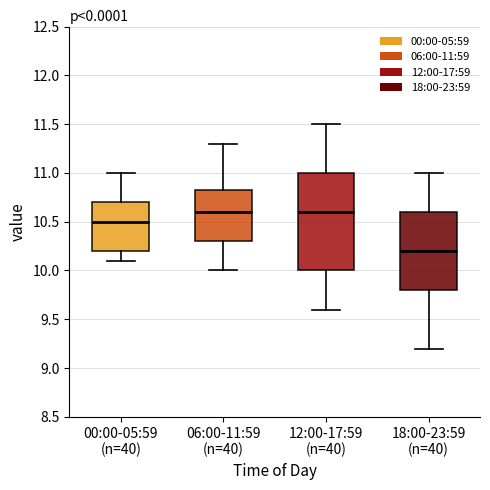

Reading left to right, read every box against the y-axis: the position of its median line, the range the box covers, and the ends of its whiskers. The values are not printed on the chart, so give them approximately, as read against the axis.

00:00-05:59 (n=40): median 10.50, box 10.20 to 10.70, whiskers 10.10 to 11.00
06:00-11:59 (n=40): median 10.60, box 10.30 to 10.85, whiskers 10.00 to 11.30
12:00-17:59 (n=40): median 10.60, box 10.00 to 11.00, whiskers 9.60 to 11.50
18:00-23:59 (n=40): median 10.20, box 9.80 to 10.60, whiskers 9.20 to 11.00